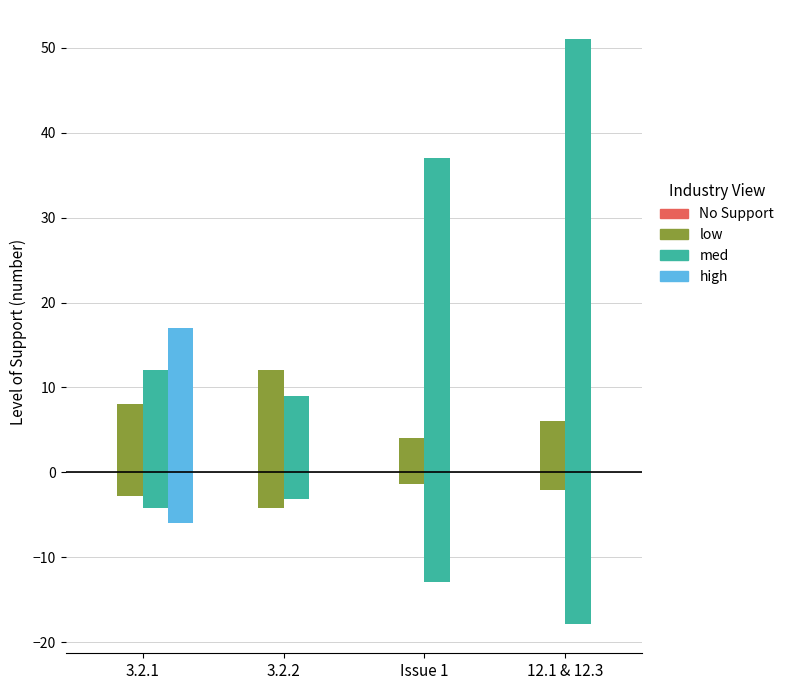

Which series has the largest range (max minus min)?

med